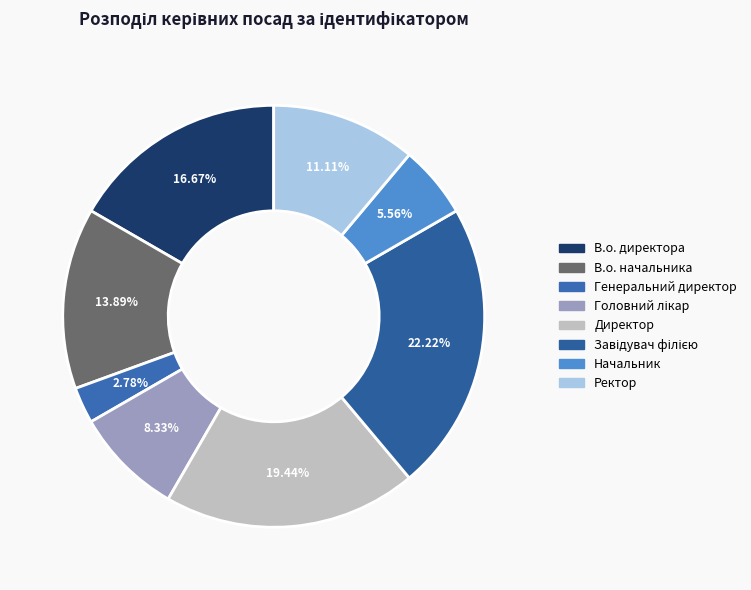

The Головний лікар slice represents 8% of the pie. True or false?

True